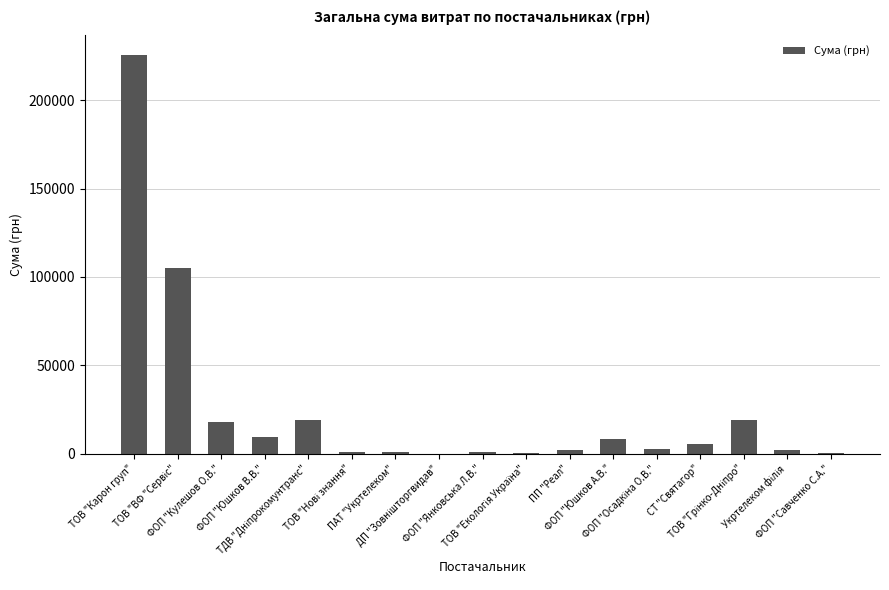

What is the greatest value displayed?

225384.9